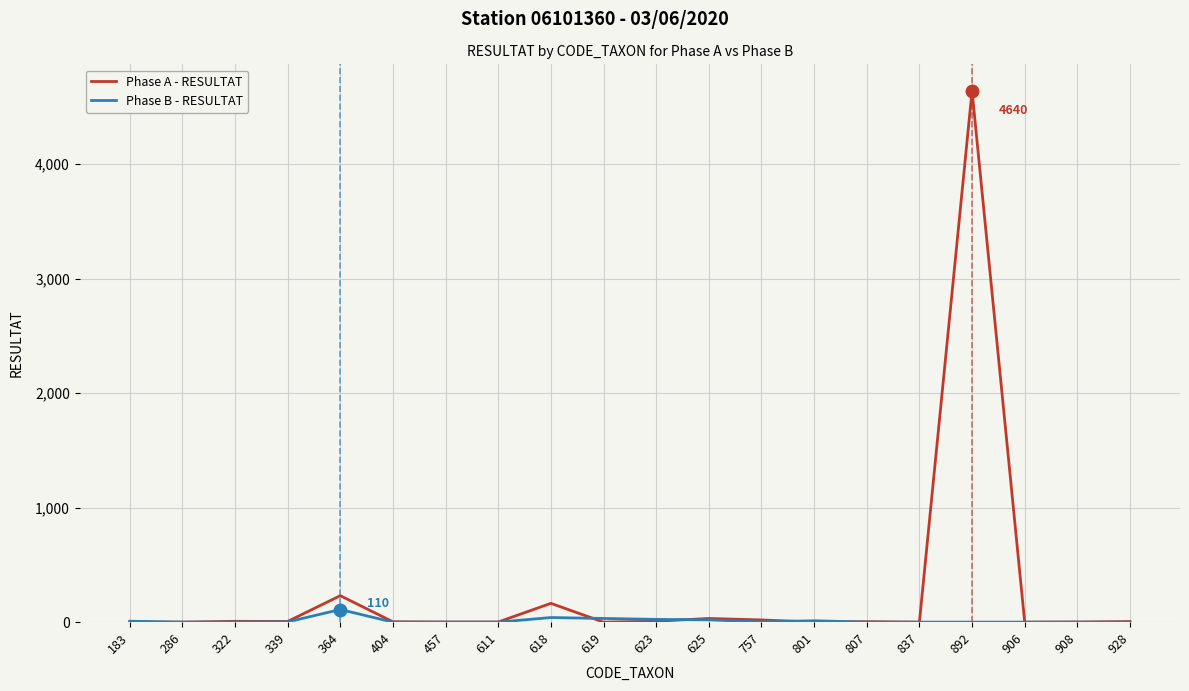

Rank the series by their maximum value, from highest to lowest.

Phase A - RESULTAT, Phase B - RESULTAT